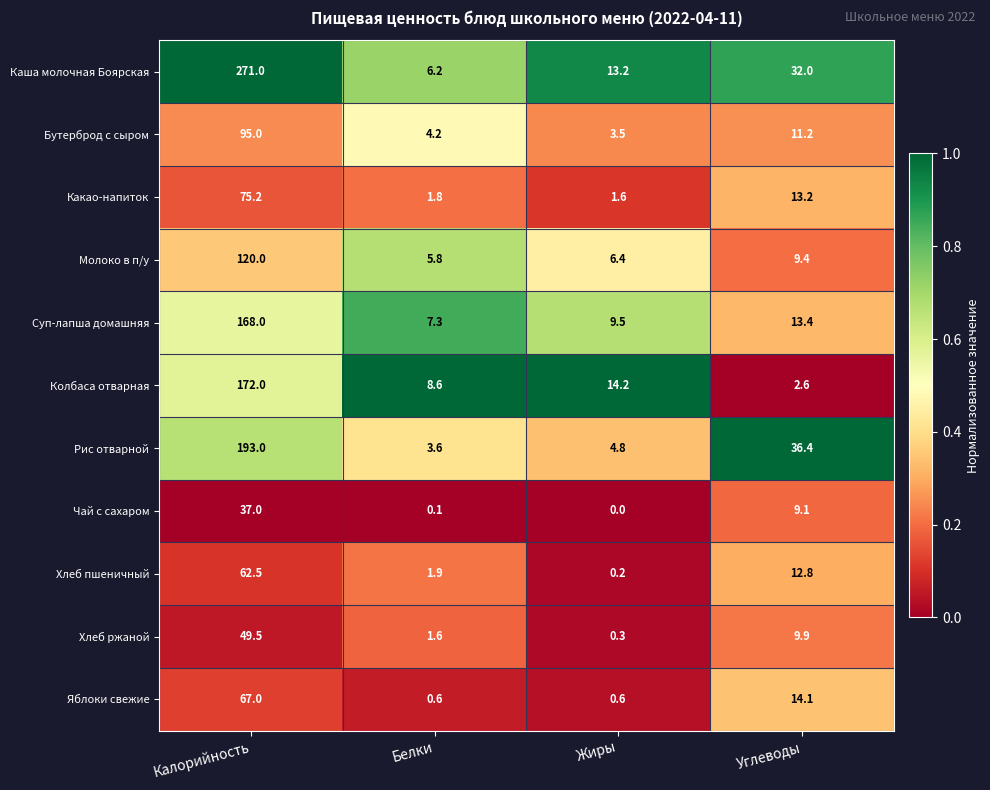

Which series has the largest range (max minus min)?

Каша молочная Боярская